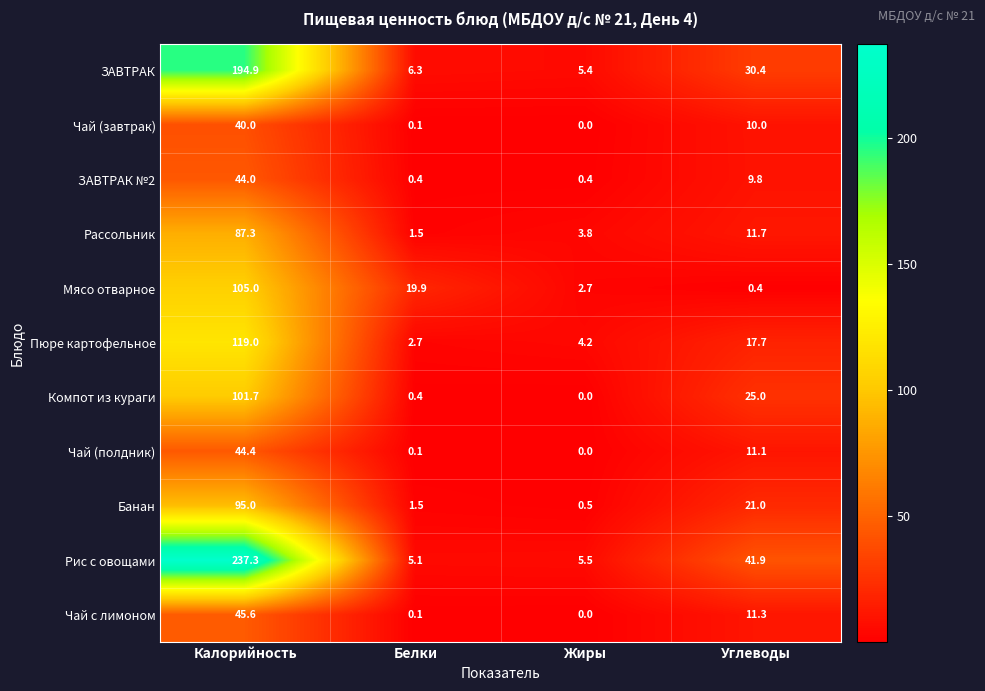

Which series has the largest total across all categories?

Рис с овощами